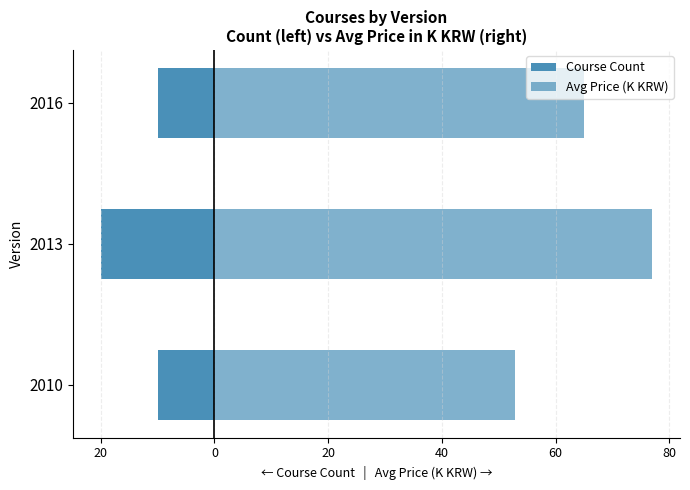

Is the value of Course Count at 2013 greater than the value of Avg Price (K KRW) at 2016?

No